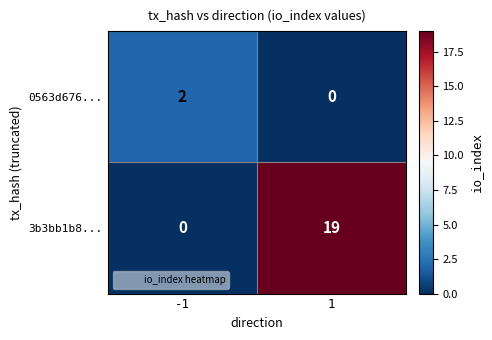

Reading left to right, transcribe all the data shown in this chart.

0563d676...: -1=2	1=0
3b3bb1b8...: -1=0	1=19